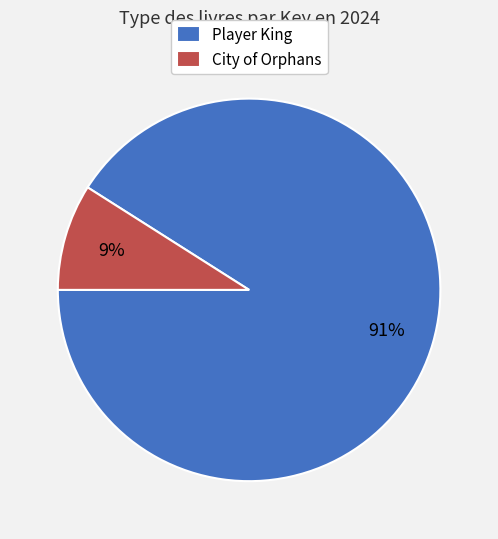

Rank the categories by value from lowest to highest.

City of Orphans, Player King